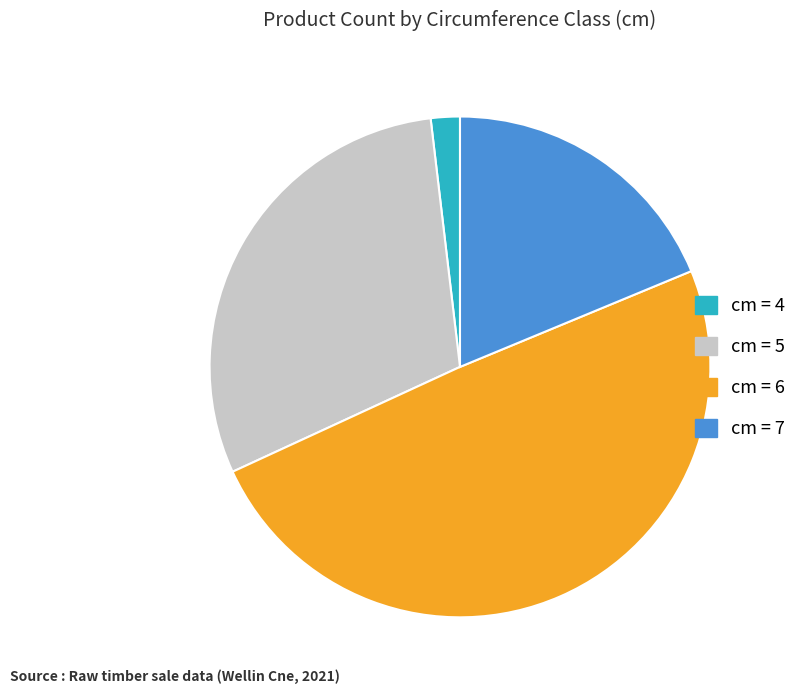

What is the ratio of the value at cm = 5 to the value at cm = 7?

1.6